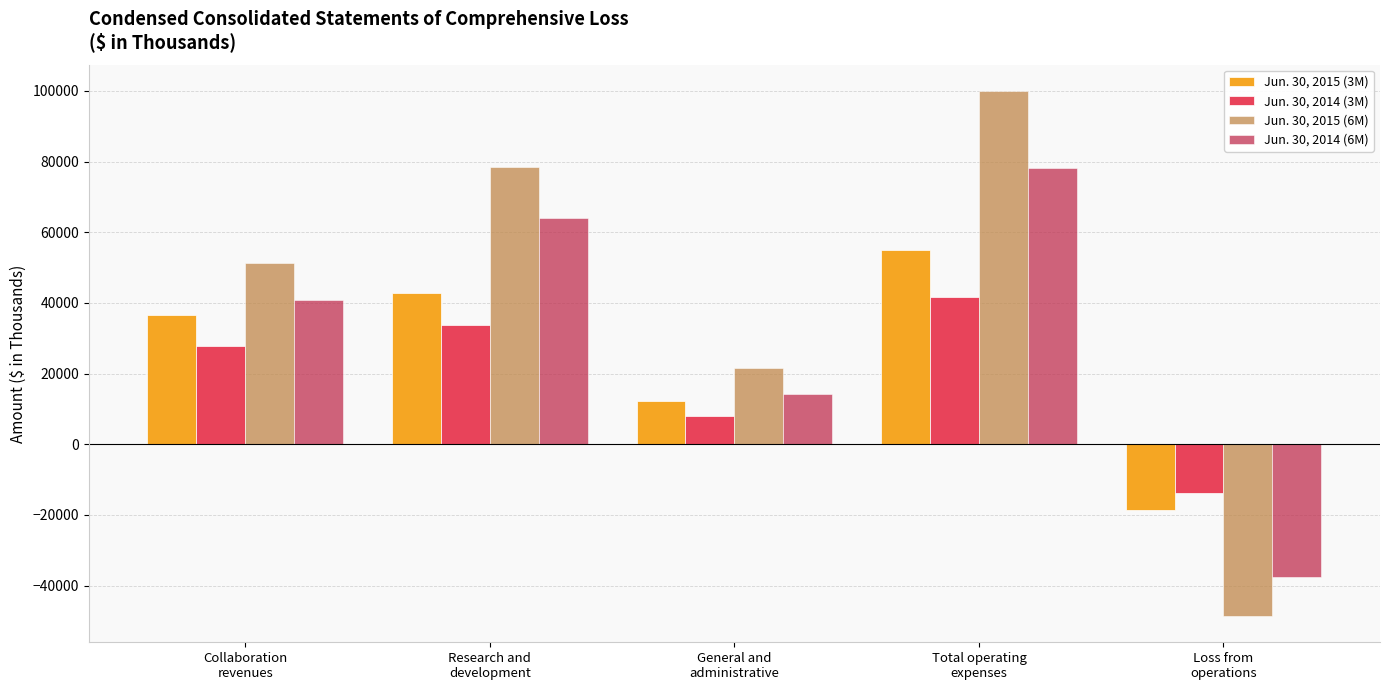

What is the label of the 4th bar from the left?

Total operating
expenses